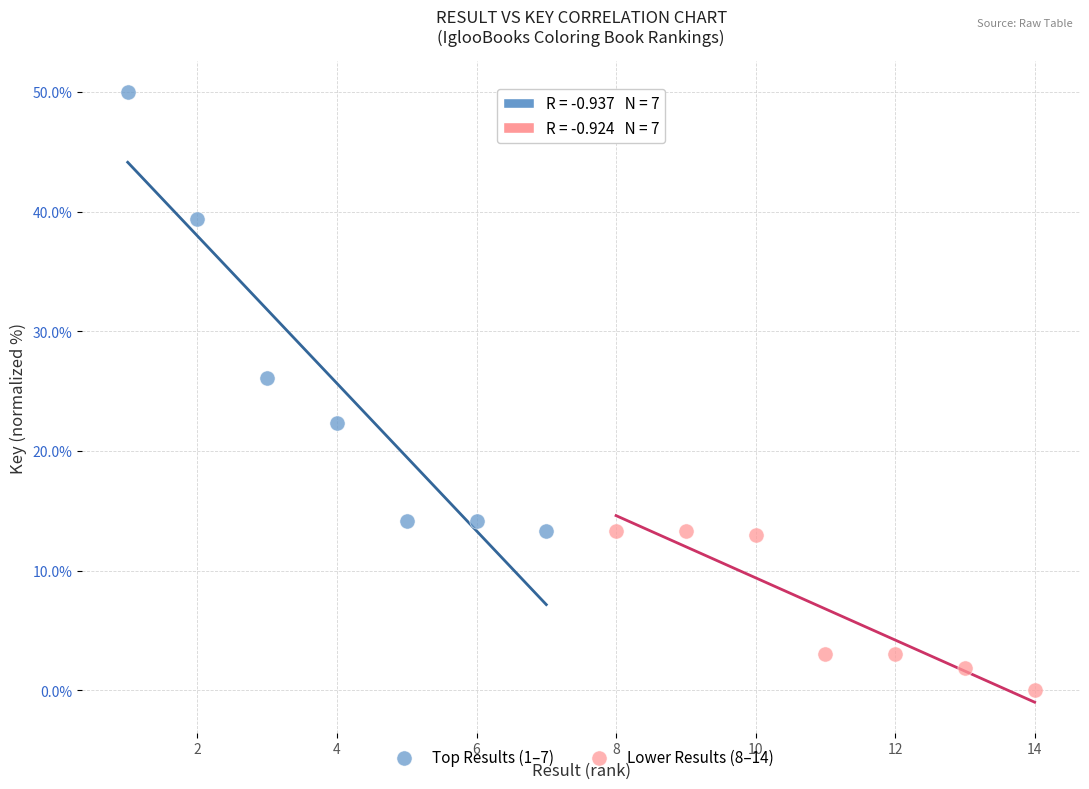

Which series reaches the minimum Y coordinate?

Lower Results (8–14)